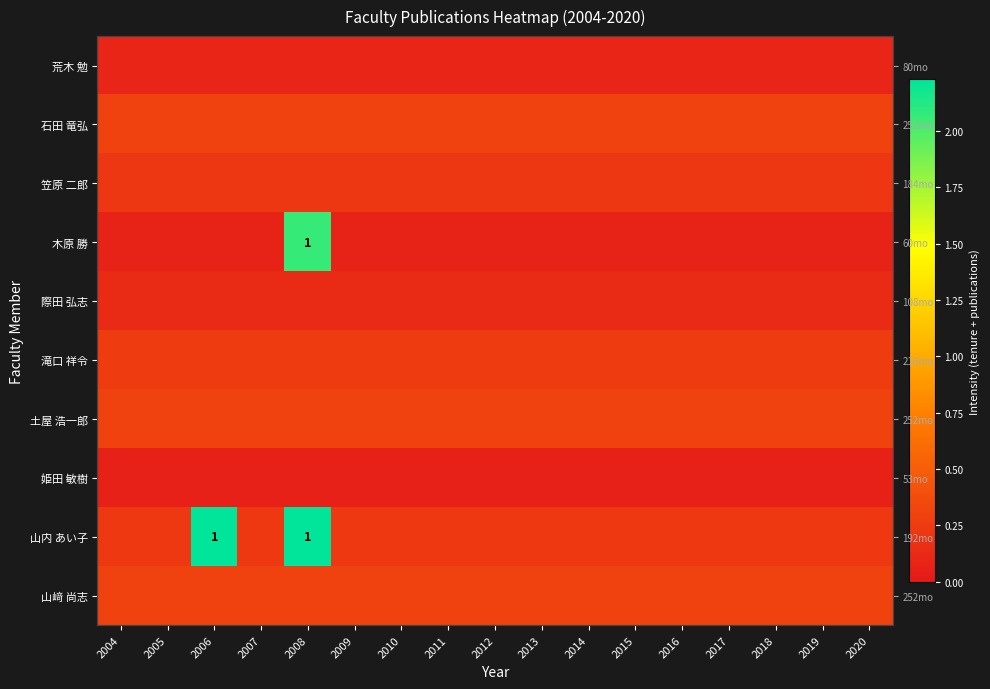

Count the number of categories in the chart.

17